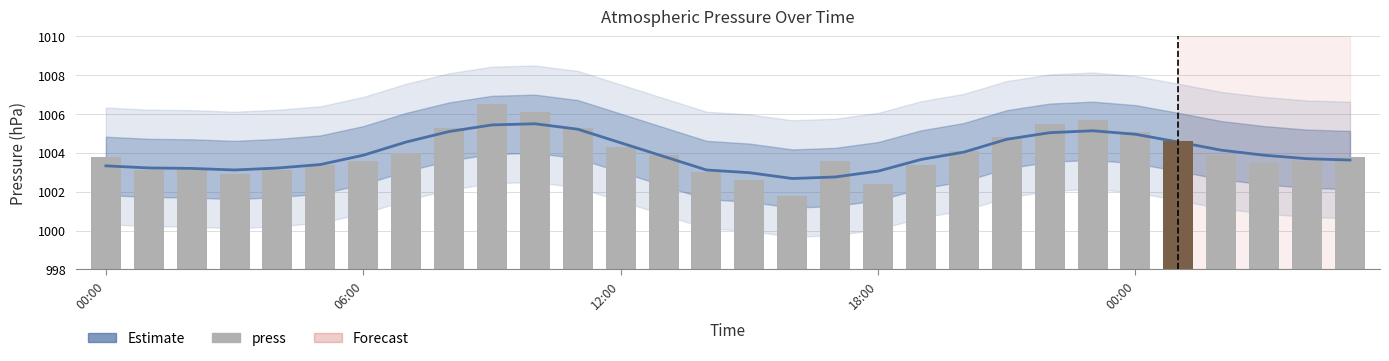

Are the bars horizontal?

No